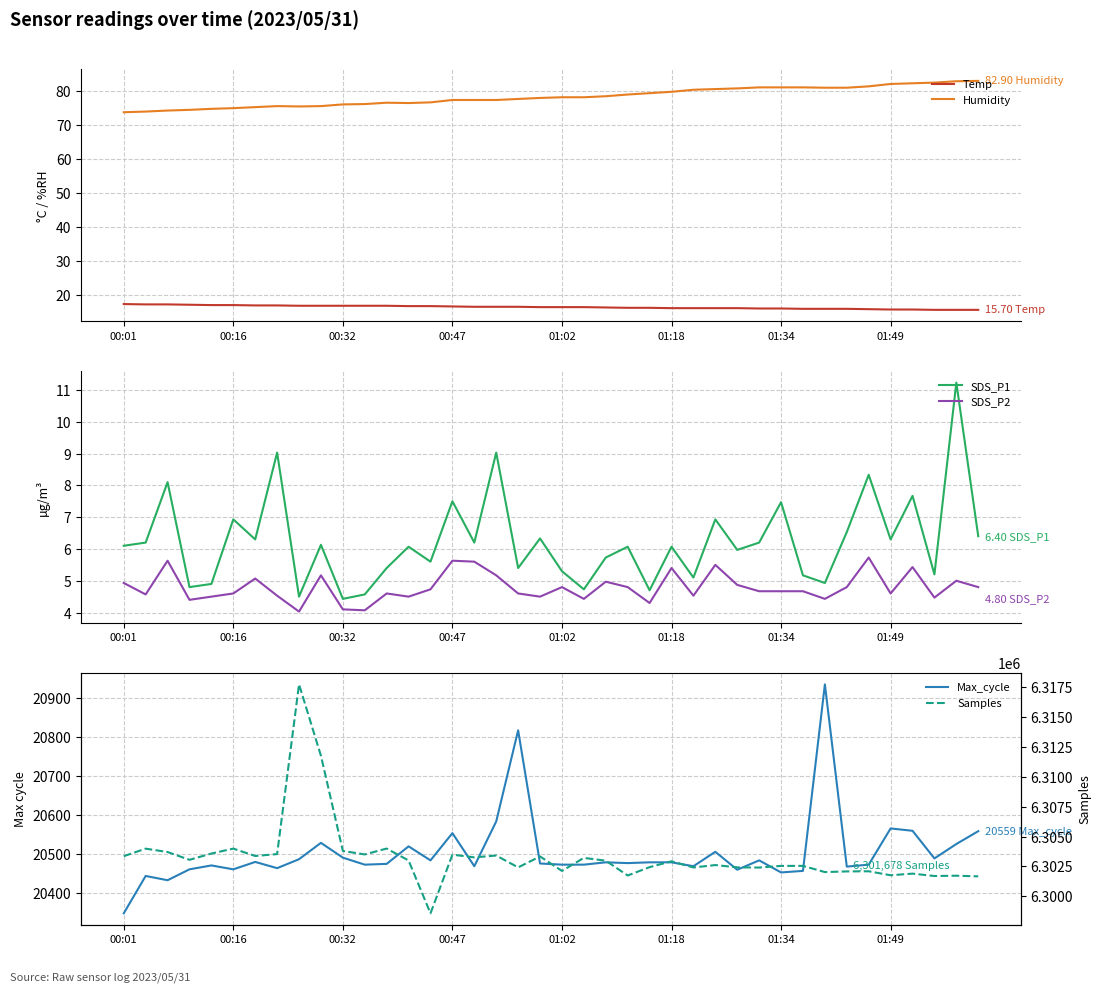

True or false: SDS_P2 and Samples intersect in this chart.

False